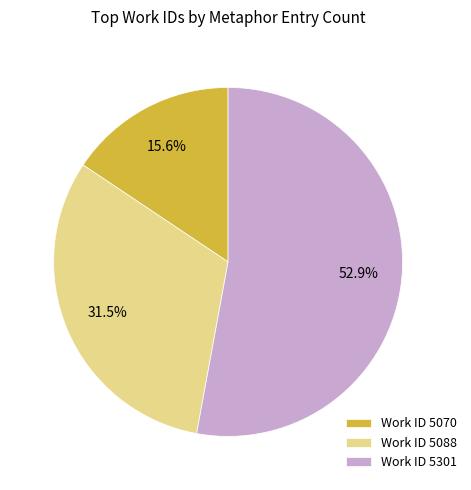

What is the ratio of the value at Work ID 5088 to the value at Work ID 5301?

0.6